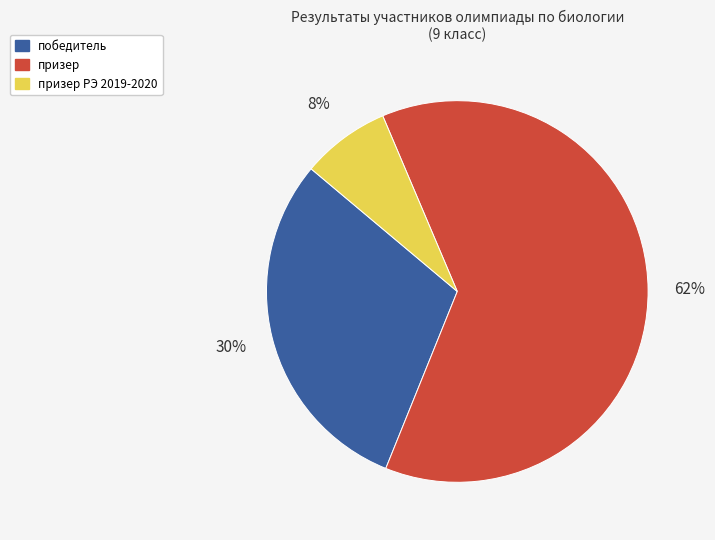

What is the majority slice?

призер